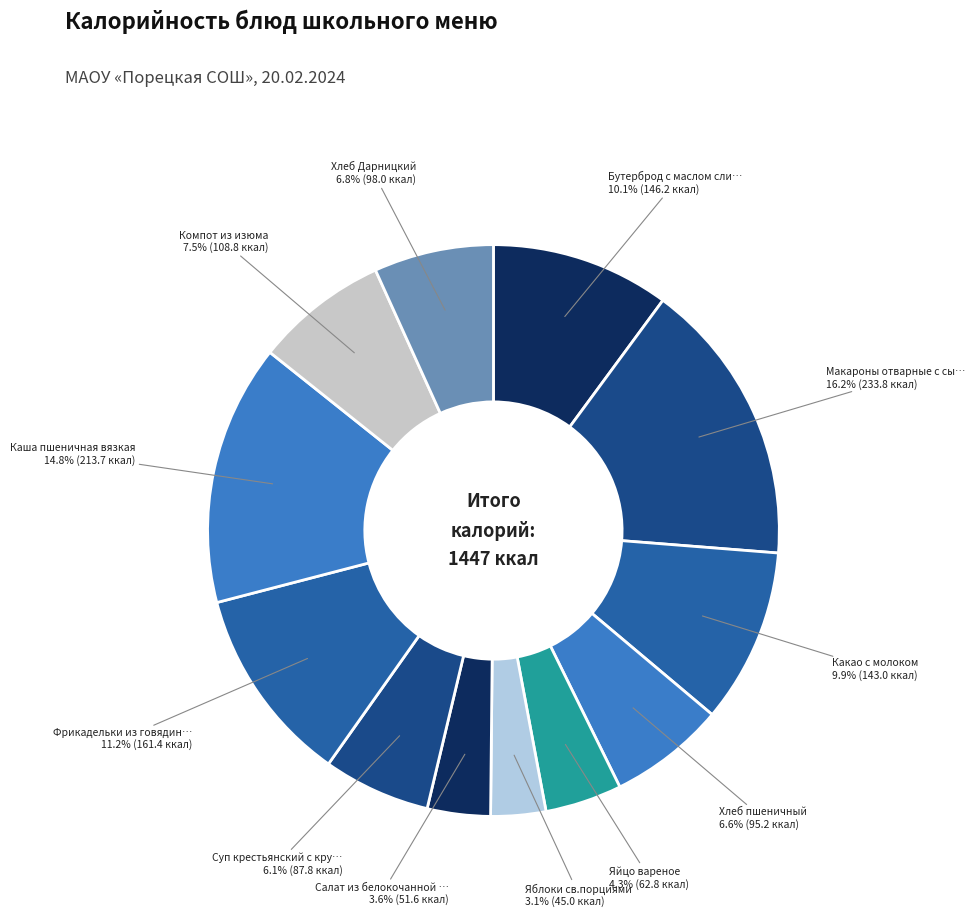

How many slices are in this pie chart?

12